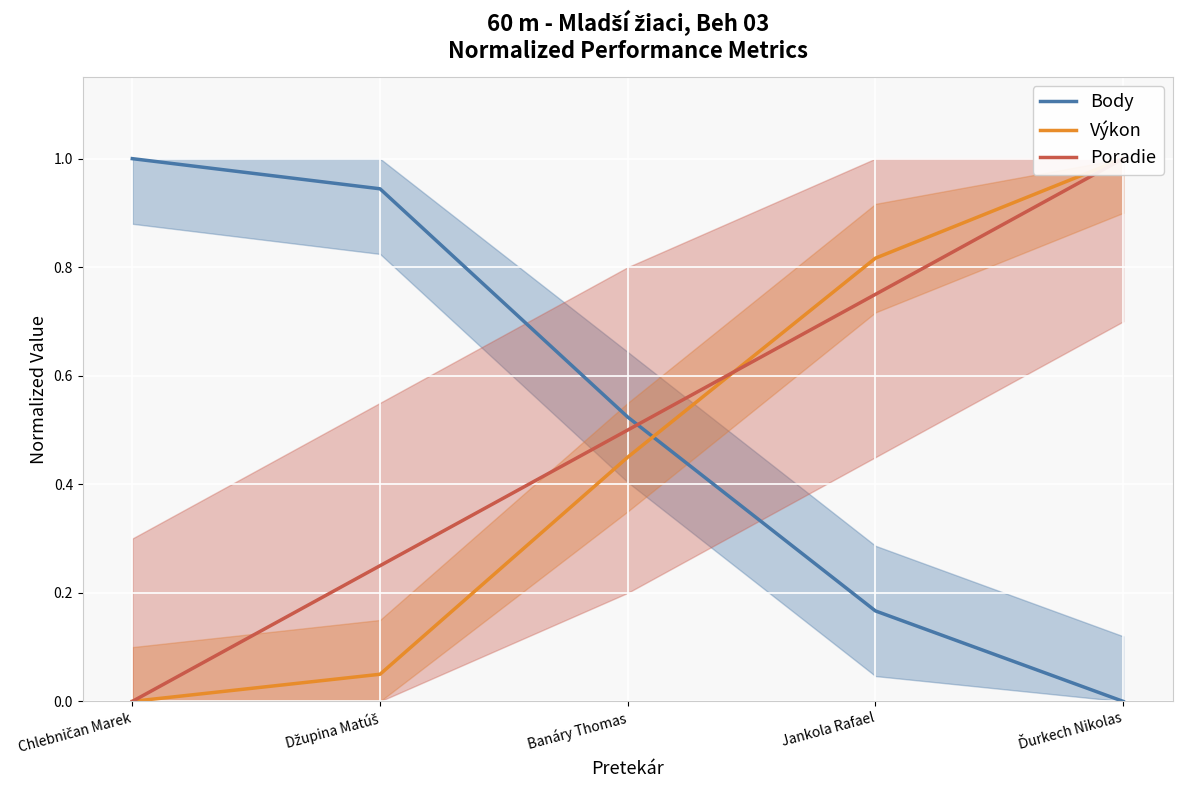

At which label is Poradie closest to 0?

Chlebničan Marek